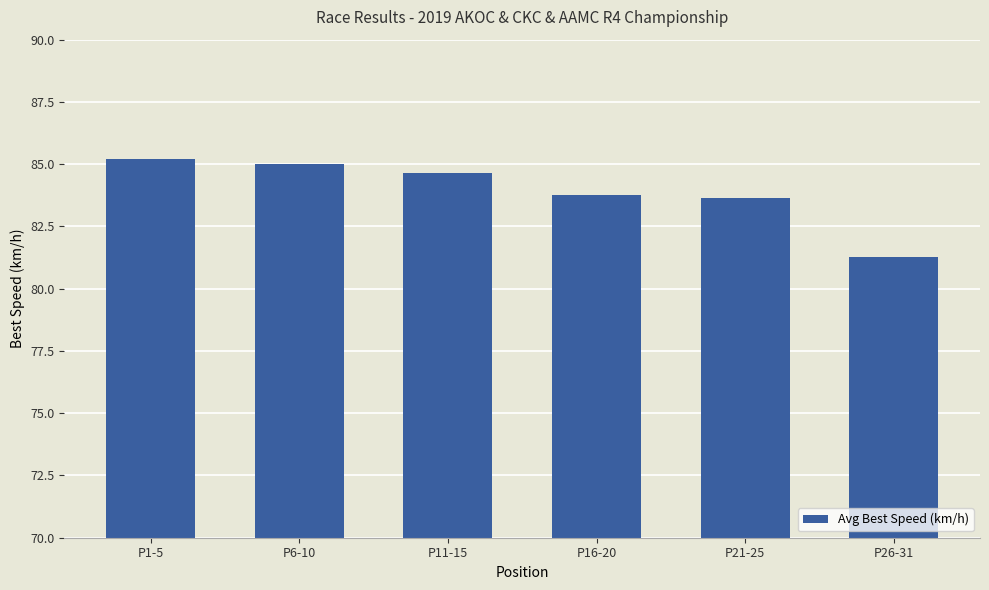

What is the difference between the values at P1-5 and P16-20?

1.5